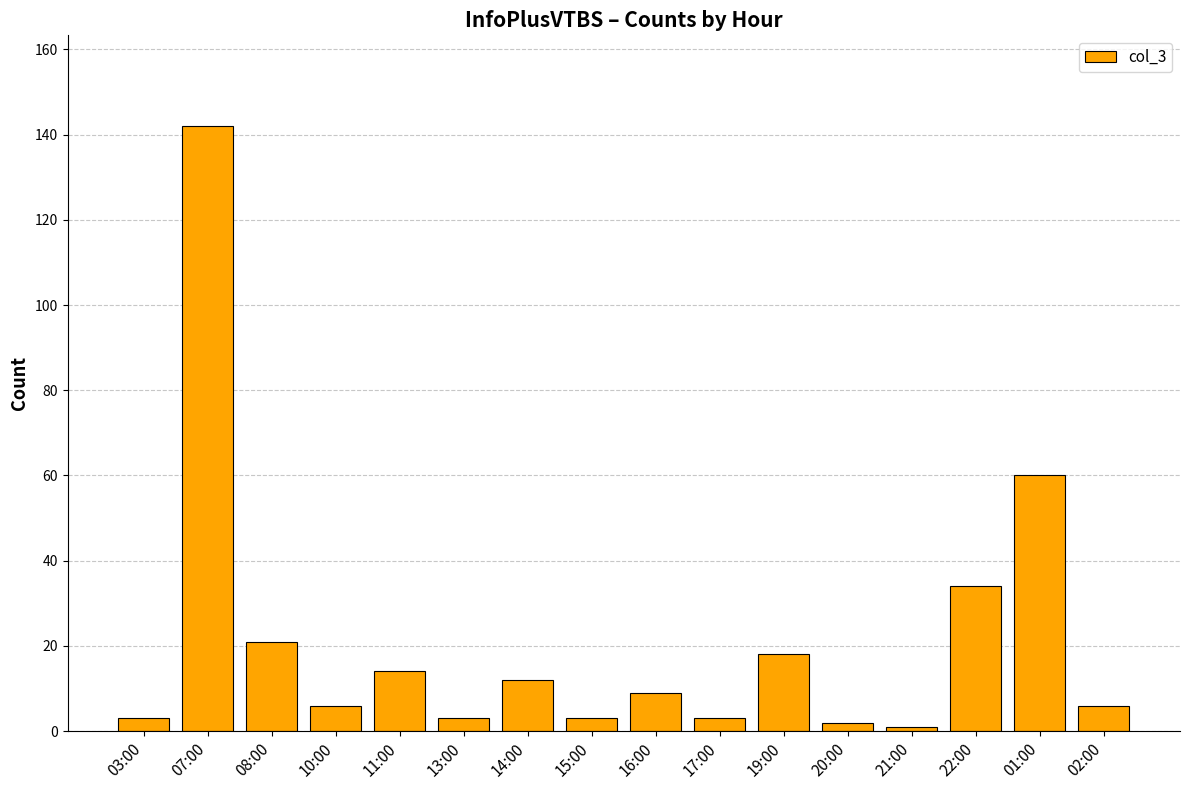

What is the sum of the values at 02:00 and 17:00?

9